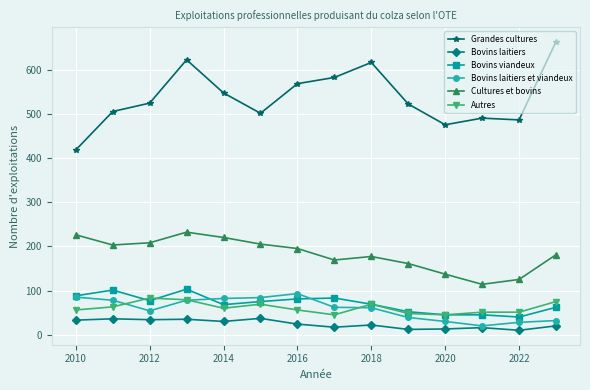

What is the maximum value shown in the chart?

663